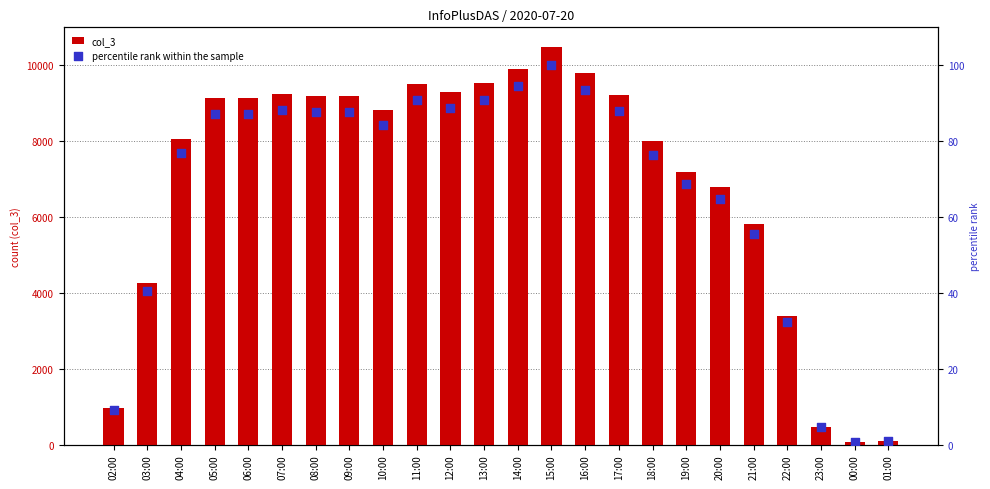

Which series has the largest Y range (max minus min)?

col_3